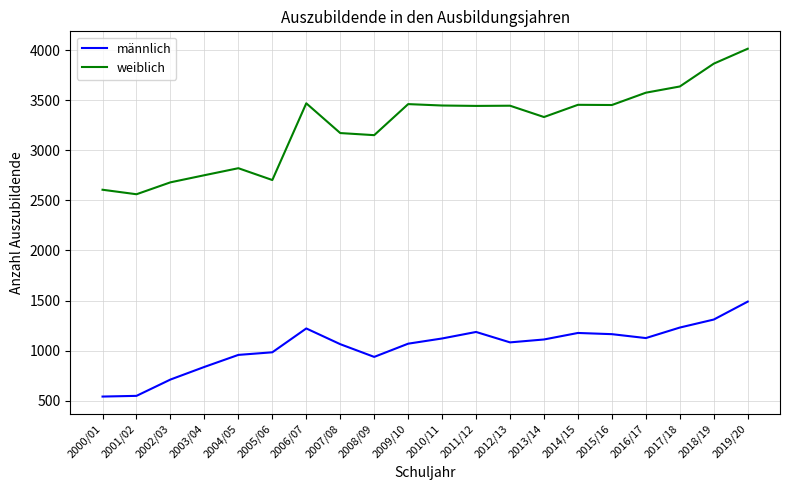

What is the lowest value of the männlich series?

541